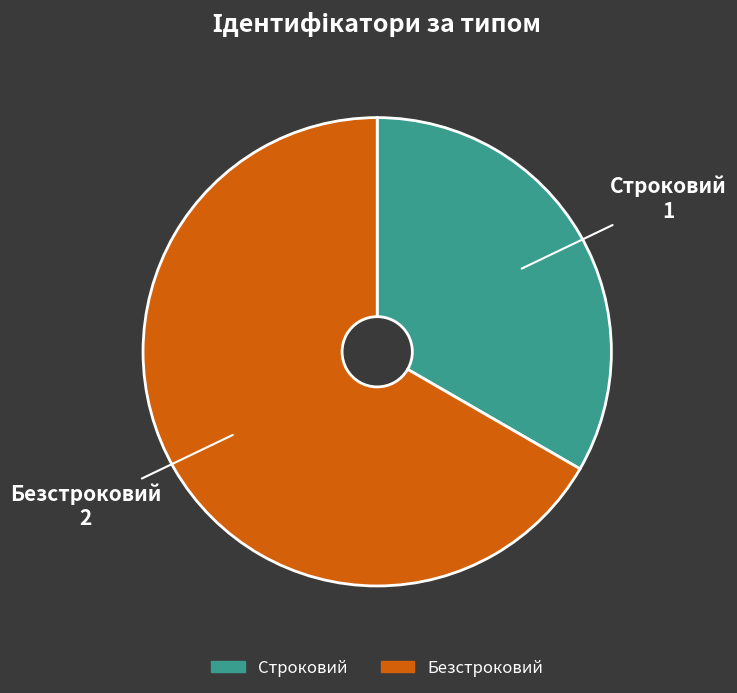

Do Безстроковий and Строковий together represent more than half of the pie?

Yes